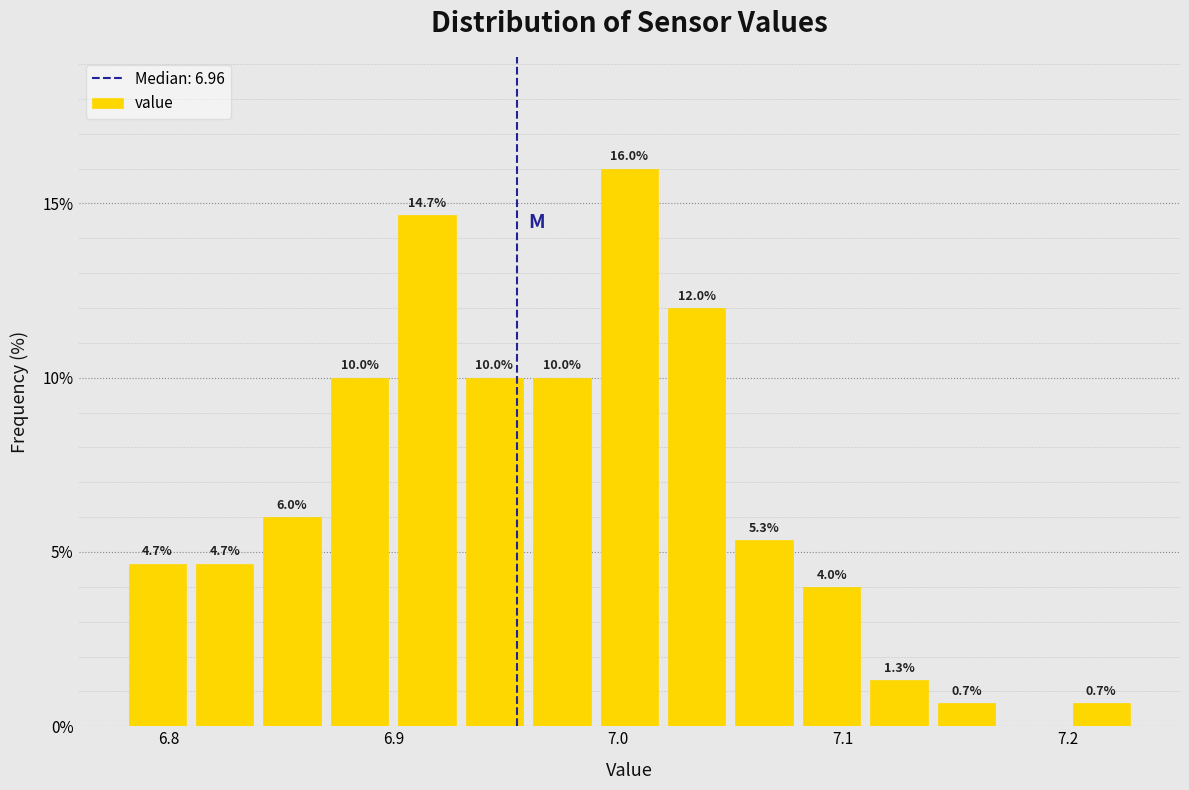

Around what value on the x-axis is the tallest bar? Give the approximate position of its centre, as read against the axis.

7.01